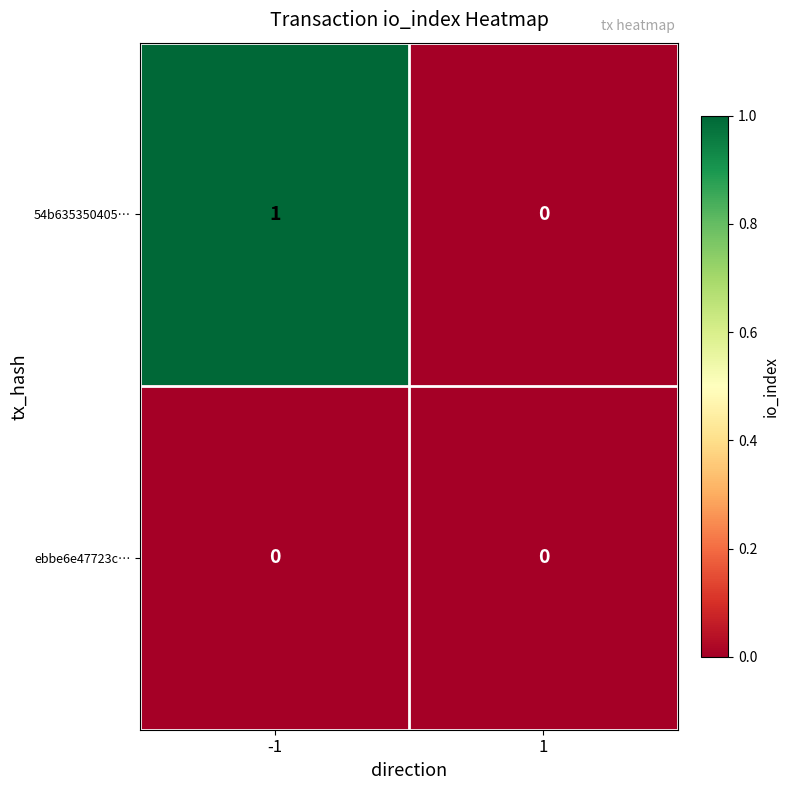

Is it true that 54b635350405… equals 0 at 1?

True